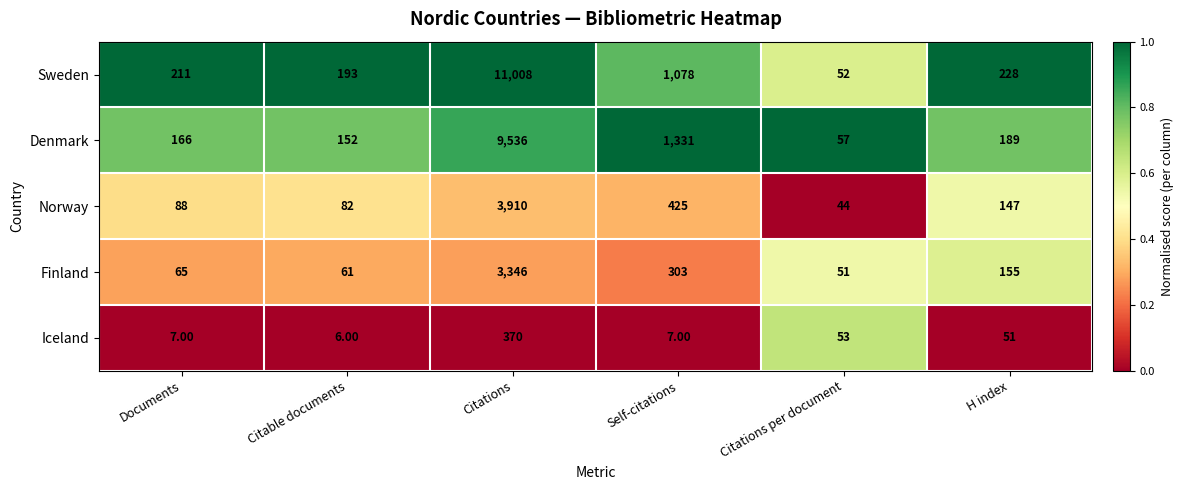

List the labels in order of Norway value, smallest first.

Citations per document, Citable documents, Documents, H index, Self-citations, Citations